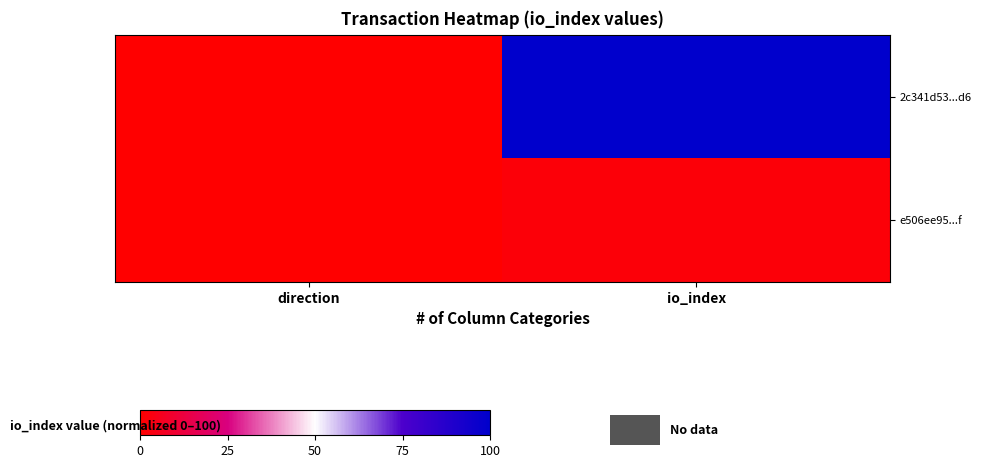

Which series changed the most between direction and io_index?

2c341d53...d6